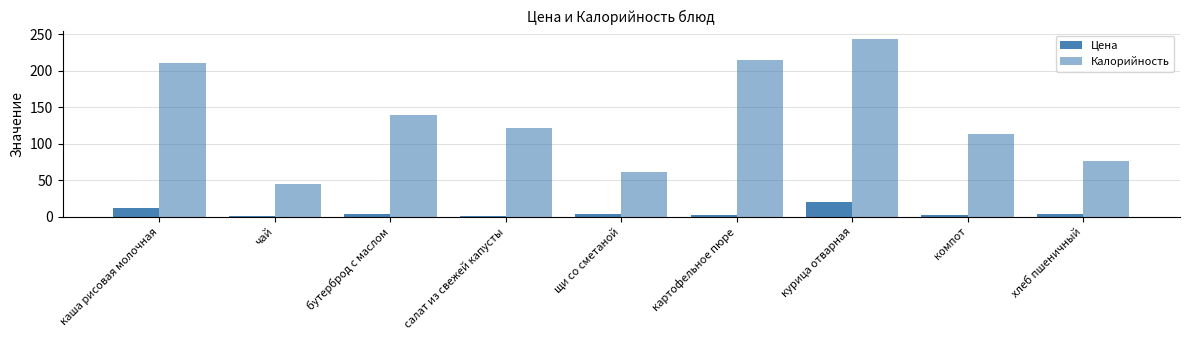

At which label does Цена first exceed 3?

каша рисовая молочная